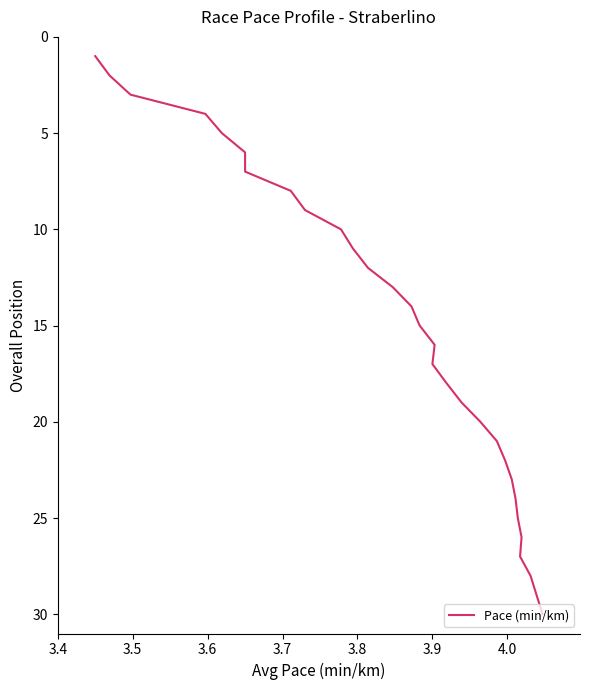

Reading left to right, list all the values displayed in this chart.

1	2	3	4	5	6	7	8	9	10	11	12	13	14	15	16	17	18	19	20	21	22	23	24	25	26	27	28	29	30